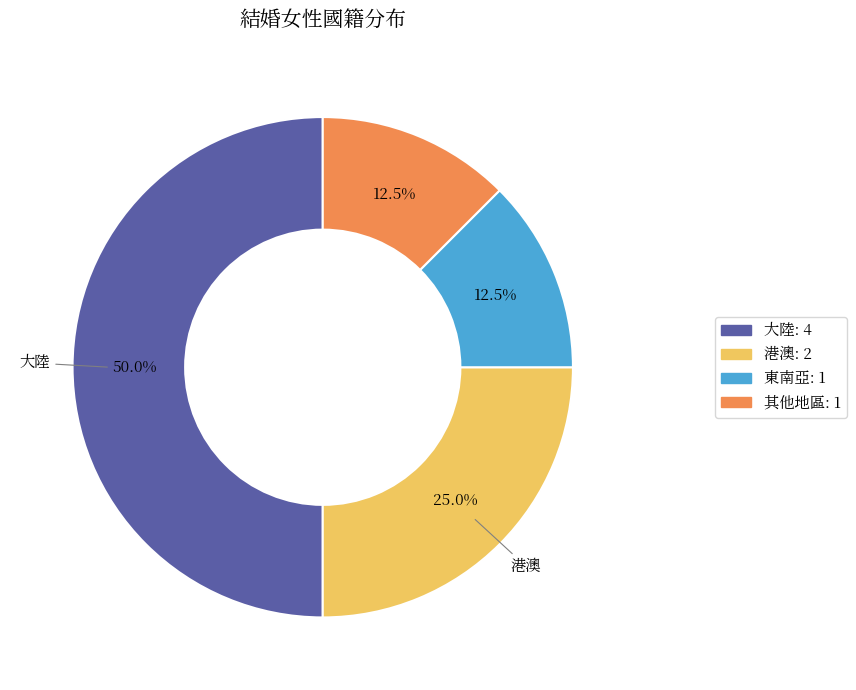

Between 大陸: 4 and 其他地區: 1, which is larger?

大陸: 4